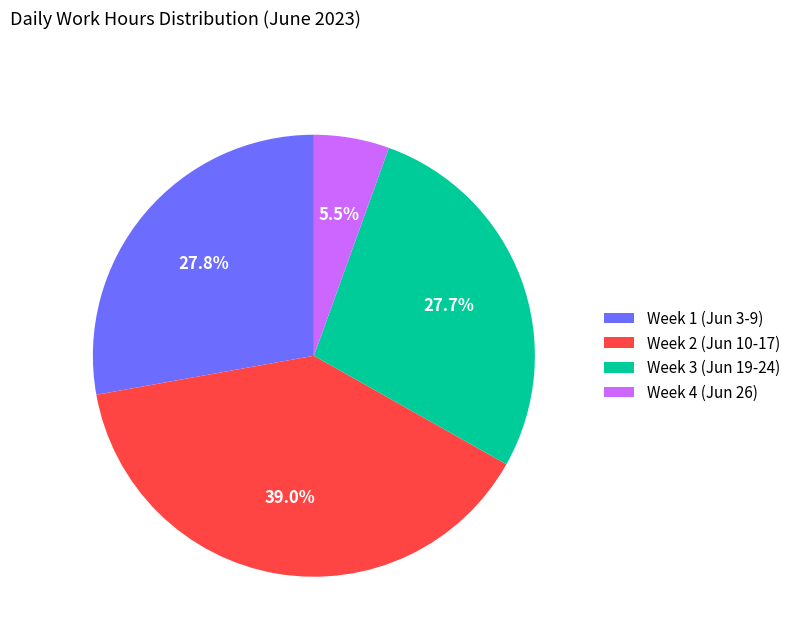

What is the smallest slice in the pie chart?

Week 4 (Jun 26)